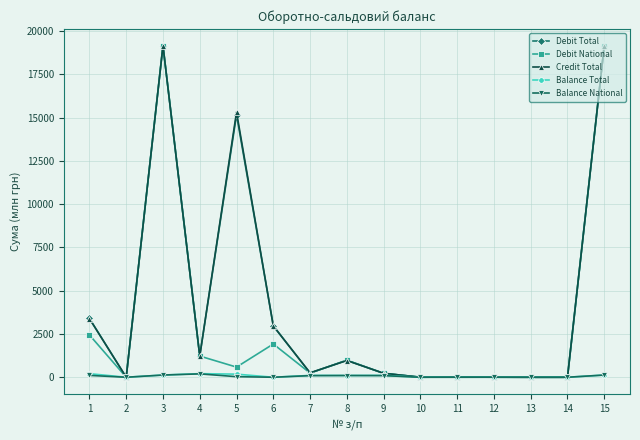

What is the greatest value displayed?

19152.3